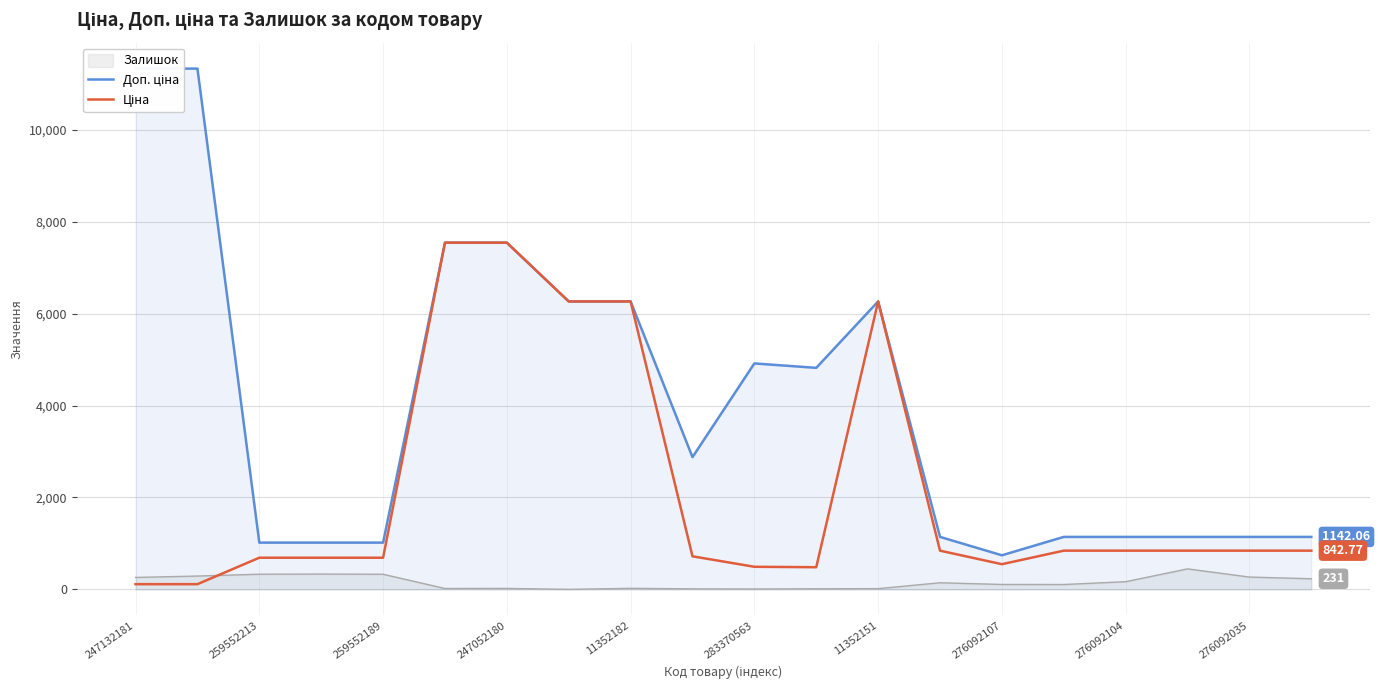

True or false: Доп. ціна has a value of 15781.6 at 247132181.

False